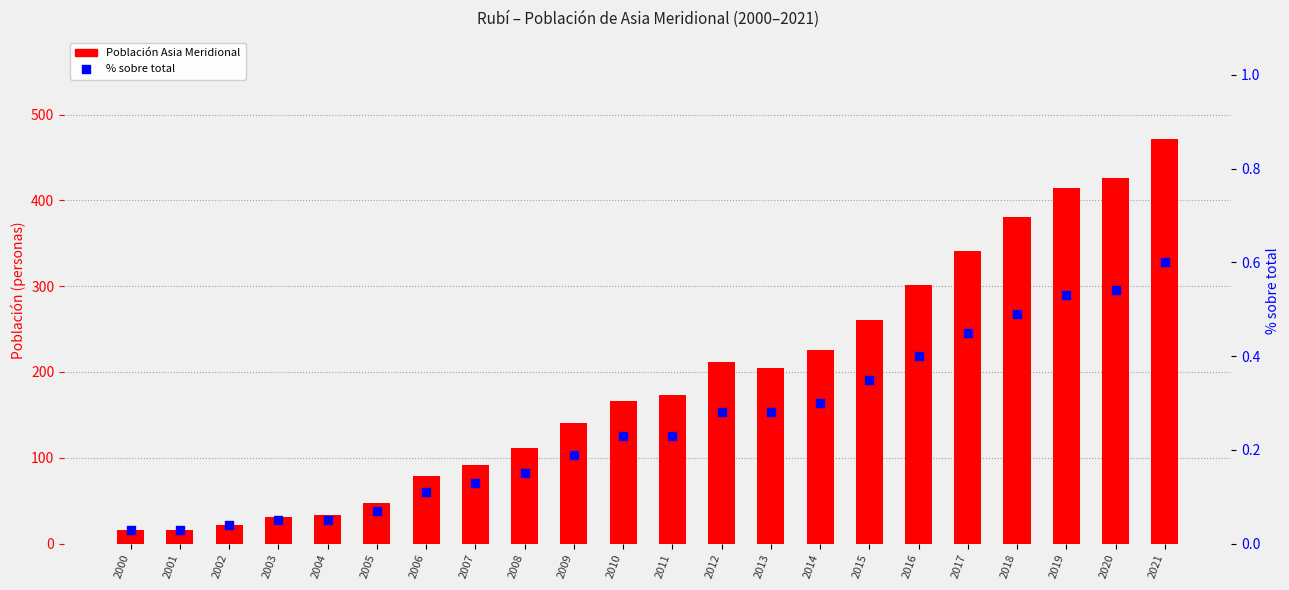

What are all the series names shown in the legend?

Población Asia Meridional, % sobre total